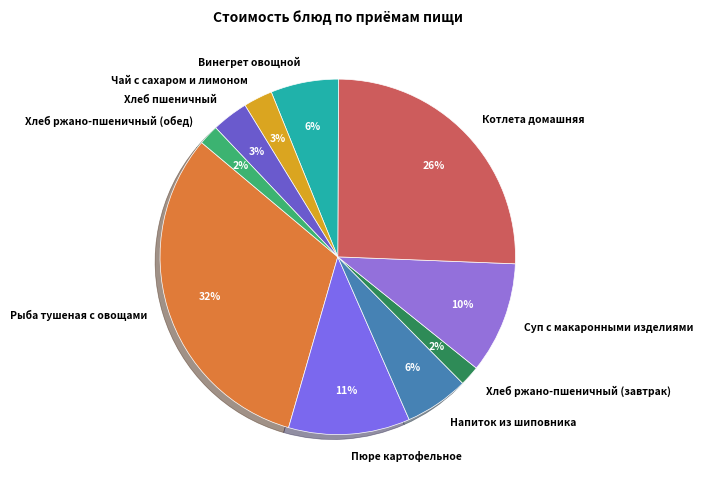

To the nearest percent, what portion does Котлета домашняя represent?

26%